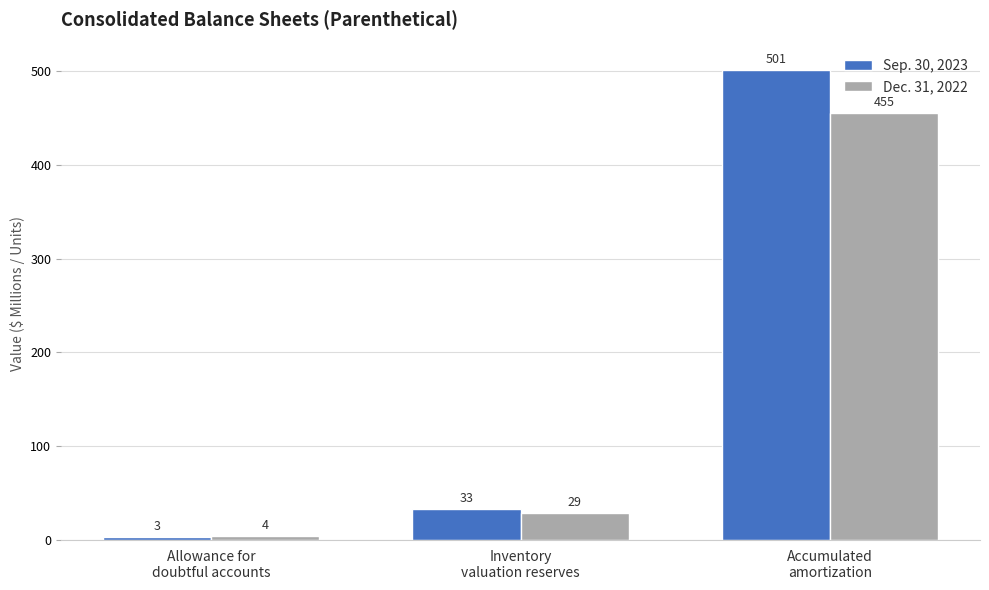

Which series changed the most between Inventory
valuation reserves and Accumulated
amortization?

Sep. 30, 2023